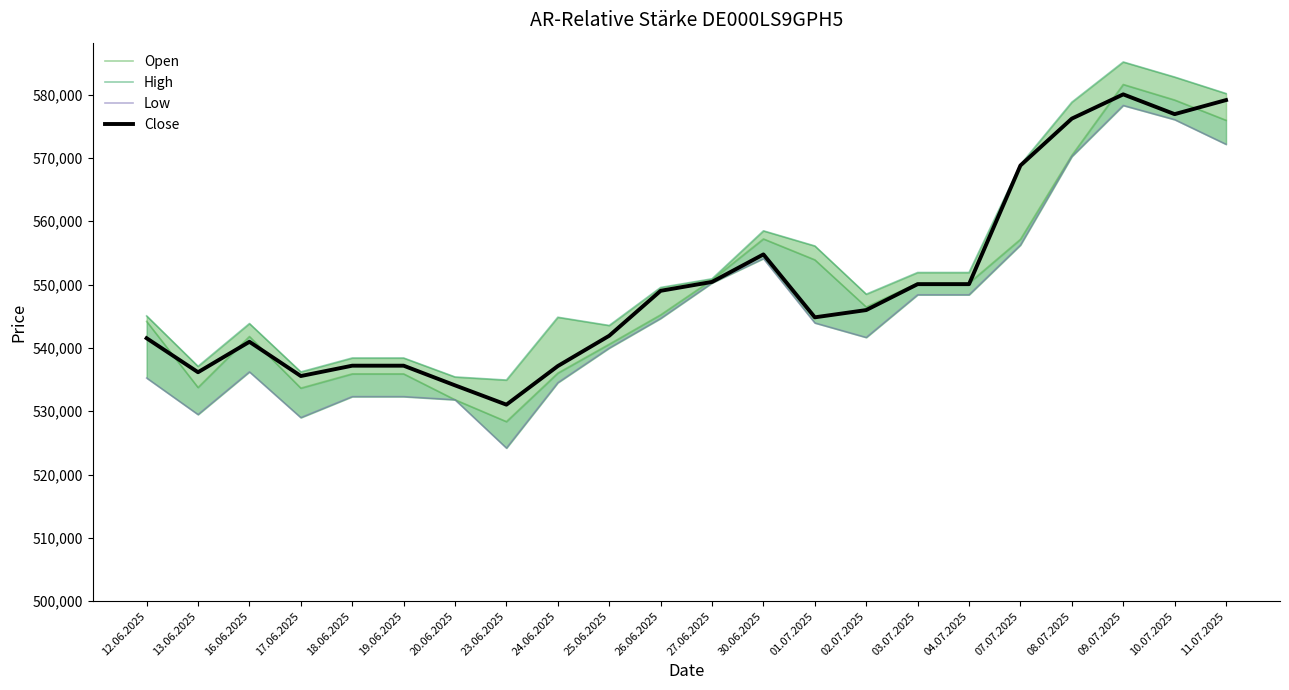

What is the sum of the High values at 24.06.2025 and 02.07.2025?

1093326